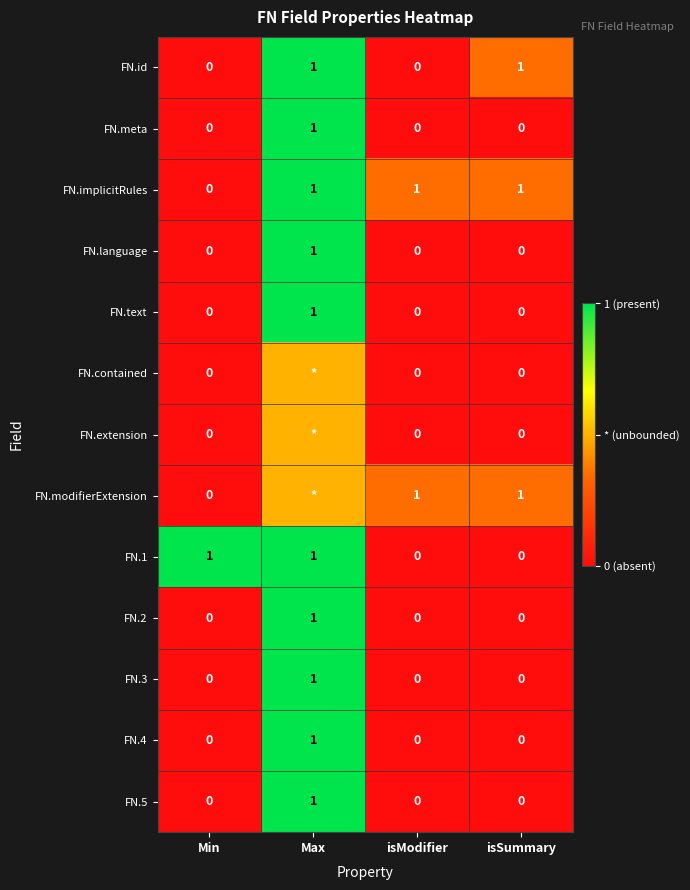

How many values in the FN.4 series exceed 0?

1